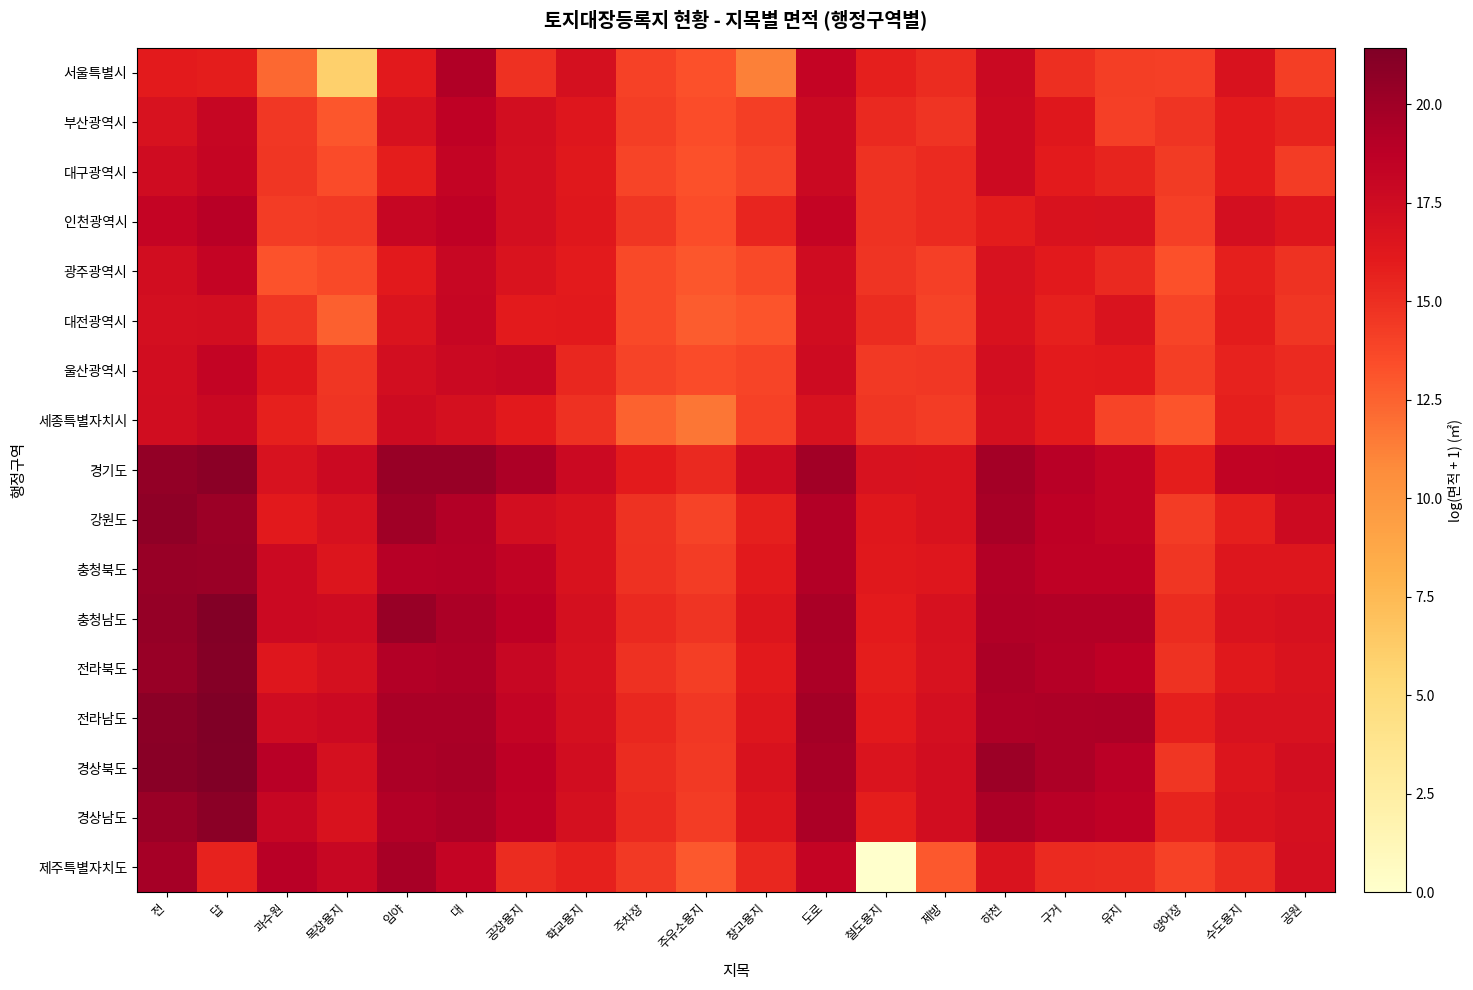

Reading right to left, list all the values displayed in this chart.

서울특별시: 공원=14.2	수도용지=16.8	양어장=14.1	유지=14.2	구거=14.9	하천=17.8	제방=15.1	철도용지=15.8	도로=18.2	창고용지=11.3	주유소용지=13.2	주차장=14.0	학교용지=17.0	공장용지=14.9	대=19.2	임야=16.1	목장용지=6.0	과수원=12.3	답=15.9	전=16.0
부산광역시: 공원=15.5	수도용지=16.0	양어장=14.7	유지=14.1	구거=16.2	하천=17.6	제방=14.7	철도용지=15.3	도로=17.8	창고용지=14.2	주유소용지=13.4	주차장=14.2	학교용지=16.3	공장용지=17.2	대=18.5	임야=17.0	목장용지=13.0	과수원=14.5	답=18.0	전=16.8
대구광역시: 공원=14.3	수도용지=16.0	양어장=14.4	유지=15.5	구거=16.0	하천=17.6	제방=15.2	철도용지=14.8	도로=17.8	창고용지=13.9	주유소용지=13.3	주차장=13.8	학교용지=16.2	공장용지=17.1	대=18.3	임야=15.8	목장용지=13.5	과수원=14.6	답=18.1	전=17.5
인천광역시: 공원=16.4	수도용지=17.2	양어장=14.1	유지=16.8	구거=16.8	하천=15.9	제방=15.2	철도용지=14.8	도로=18.2	창고용지=15.4	주유소용지=13.4	주차장=14.6	학교용지=16.2	공장용지=17.2	대=18.6	임야=18.0	목장용지=14.4	과수원=14.3	답=18.9	전=18.2
광주광역시: 공원=14.7	수도용지=15.7	양어장=13.3	유지=15.3	구거=16.1	하천=16.9	제방=14.1	철도용지=14.7	도로=17.5	창고용지=13.6	주유소용지=13.0	주차장=13.6	학교용지=16.0	공장용지=16.7	대=18.0	임야=16.1	목장용지=13.6	과수원=13.2	답=18.2	전=17.3
대전광역시: 공원=14.6	수도용지=16.0	양어장=13.8	유지=16.7	구거=15.7	하천=16.8	제방=13.9	철도용지=15.1	도로=17.4	창고용지=13.1	주유소용지=12.8	주차장=13.6	학교용지=16.1	공장용지=16.0	대=18.0	임야=16.6	목장용지=12.6	과수원=14.6	답=17.2	전=17.1
울산광역시: 공원=15.2	수도용지=15.6	양어장=14.2	유지=16.2	구거=16.0	하천=17.2	제방=14.5	철도용지=14.5	도로=17.5	창고용지=13.9	주유소용지=13.5	주차장=13.9	학교용지=15.3	공장용지=18.0	대=17.8	임야=17.2	목장용지=14.6	과수원=16.3	답=18.3	전=17.3
세종특별자치시: 공원=15.0	수도용지=15.8	양어장=13.1	유지=13.9	구거=16.0	하천=17.0	제방=14.3	철도용지=14.6	도로=16.8	창고용지=14.0	주유소용지=11.7	주차장=12.5	학교용지=14.9	공장용지=16.1	대=17.0	임야=17.5	목장용지=14.7	과수원=15.7	답=17.9	전=17.4
경기도: 공원=18.4	수도용지=18.3	양어장=15.9	유지=18.3	구거=18.9	하천=19.8	제방=16.8	철도용지=16.9	도로=19.9	창고용지=17.6	주유소용지=15.3	주차장=16.1	학교용지=17.7	공장용지=19.3	대=20.3	임야=20.3	목장용지=17.7	과수원=16.9	답=20.9	전=20.6
강원도: 공원=17.6	수도용지=15.8	양어장=14.3	유지=18.3	구거=18.6	하천=19.6	제방=16.8	철도용지=16.3	도로=19.1	창고용지=15.8	주유소용지=13.9	주차장=14.8	학교용지=16.8	공장용지=17.2	대=19.1	임야=20.0	목장용지=16.9	과수원=16.1	답=20.1	전=20.7
충청북도: 공원=16.5	수도용지=16.5	양어장=14.6	유지=18.6	구거=18.5	하천=19.1	제방=16.4	철도용지=16.2	도로=19.1	창고용지=16.1	주유소용지=14.2	주차장=14.8	학교용지=16.8	공장용지=18.4	대=19.0	임야=19.0	목장용지=16.5	과수원=17.7	답=20.2	전=20.3
충청남도: 공원=16.9	수도용지=16.7	양어장=15.1	유지=19.2	구거=19.2	하천=19.2	제방=17.0	철도용지=16.0	도로=19.5	창고용지=16.5	주유소용지=14.7	주차장=15.3	학교용지=17.0	공장용지=18.7	대=19.5	임야=20.3	목장용지=17.5	과수원=17.7	답=21.2	전=20.4
전라북도: 공원=16.7	수도용지=16.2	양어장=14.8	유지=18.6	구거=19.0	하천=19.4	제방=16.9	철도용지=15.9	도로=19.4	창고용지=16.1	주유소용지=14.2	주차장=14.8	학교용지=16.9	공장용지=18.0	대=19.3	임야=19.1	목장용지=17.1	과수원=16.4	답=21.1	전=20.3
전라남도: 공원=16.9	수도용지=16.9	양어장=15.8	유지=19.5	구거=19.4	하천=19.3	제방=17.1	철도용지=16.1	도로=19.8	창고용지=16.4	주유소용지=14.5	주차장=15.3	학교용지=17.0	공장용지=18.3	대=19.6	임야=19.5	목장용지=17.7	과수원=17.5	답=21.4	전=20.9
경상북도: 공원=17.2	수도용지=16.5	양어장=14.6	유지=18.8	구거=19.3	하천=20.1	제방=17.2	철도용지=16.7	도로=19.6	창고용지=16.8	주유소용지=14.4	주차장=15.1	학교용지=17.3	공장용지=18.6	대=19.7	임야=19.5	목장용지=17.1	과수원=18.9	답=21.3	전=20.9
경상남도: 공원=17.1	수도용지=16.7	양어장=15.6	유지=18.5	구거=18.9	하천=19.5	제방=17.3	철도용지=15.9	도로=19.5	창고용지=16.6	주유소용지=14.2	주차장=15.2	학교용지=17.0	공장용지=18.6	대=19.5	임야=19.1	목장용지=16.8	과수원=18.1	답=20.9	전=20.2
제주특별자치도: 공원=17.1	수도용지=15.1	양어장=14.0	유지=15.1	구거=15.2	하천=16.7	제방=12.9	철도용지=0.0	도로=18.2	창고용지=15.4	주유소용지=12.9	주차장=14.5	학교용지=15.7	공장용지=15.1	대=18.2	임야=19.7	목장용지=17.9	과수원=18.9	답=15.6	전=19.7